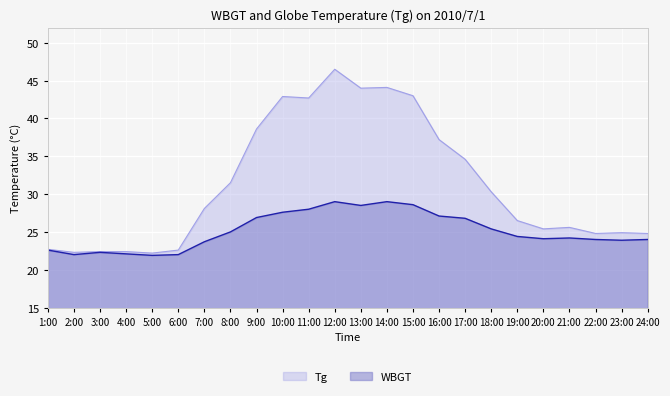

How many lines are shown in the chart?

2